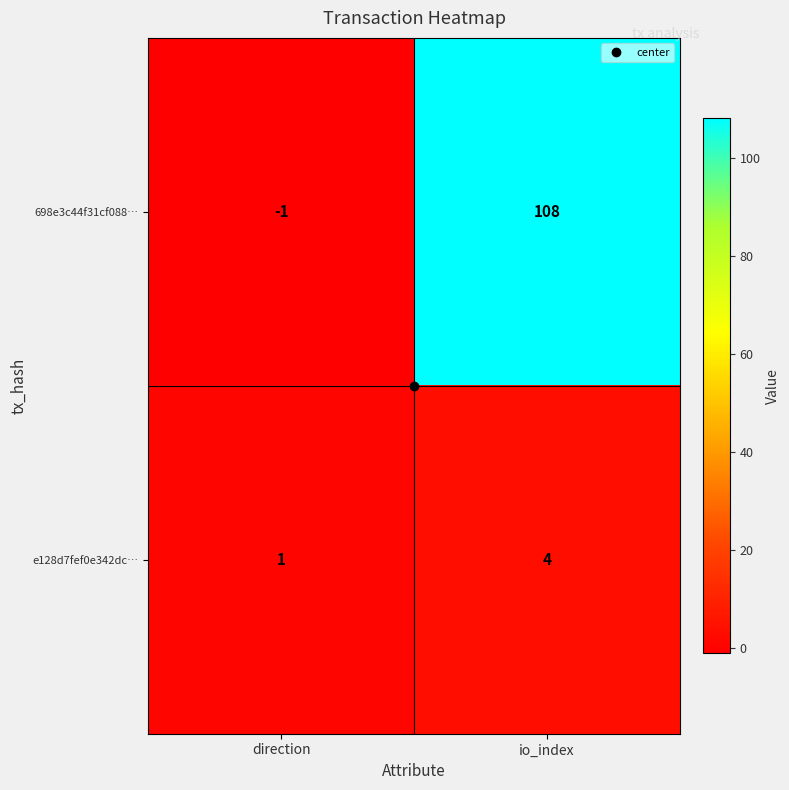

Which series has the largest range (max minus min)?

698e3c44f31cf088…